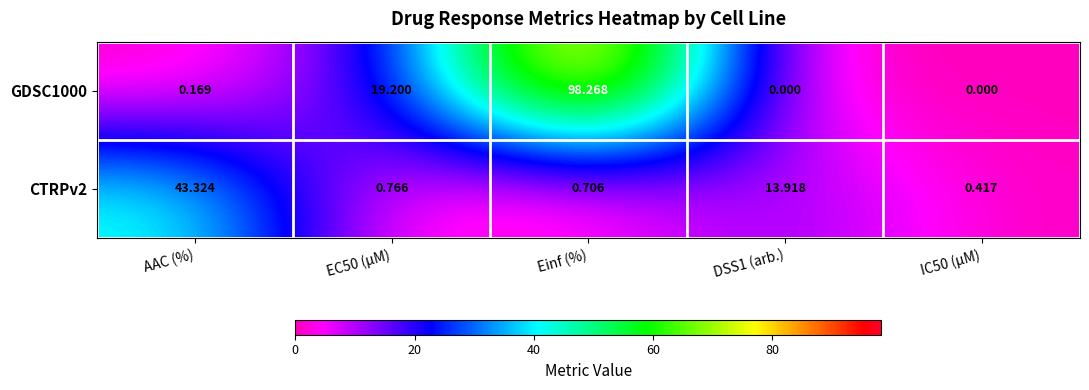

Is the value of CTRPv2 at AAC (%) greater than the value of GDSC1000 at EC50 (µM)?

Yes